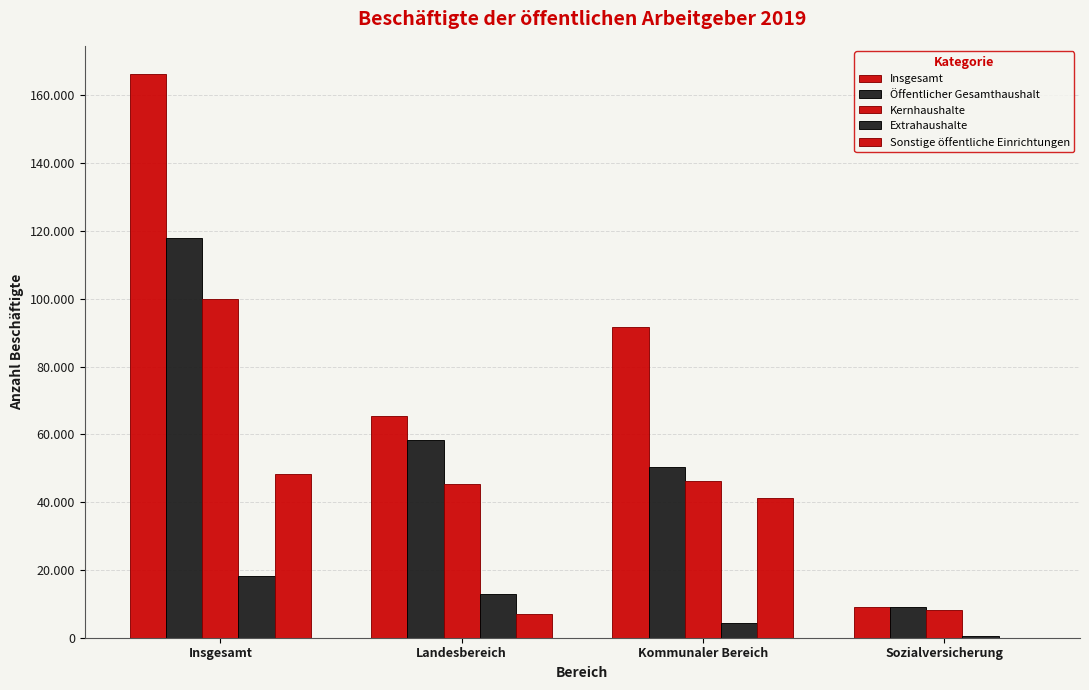

What value does the Insgesamt series have at Sozialversicherung, to the nearest 50?

9100